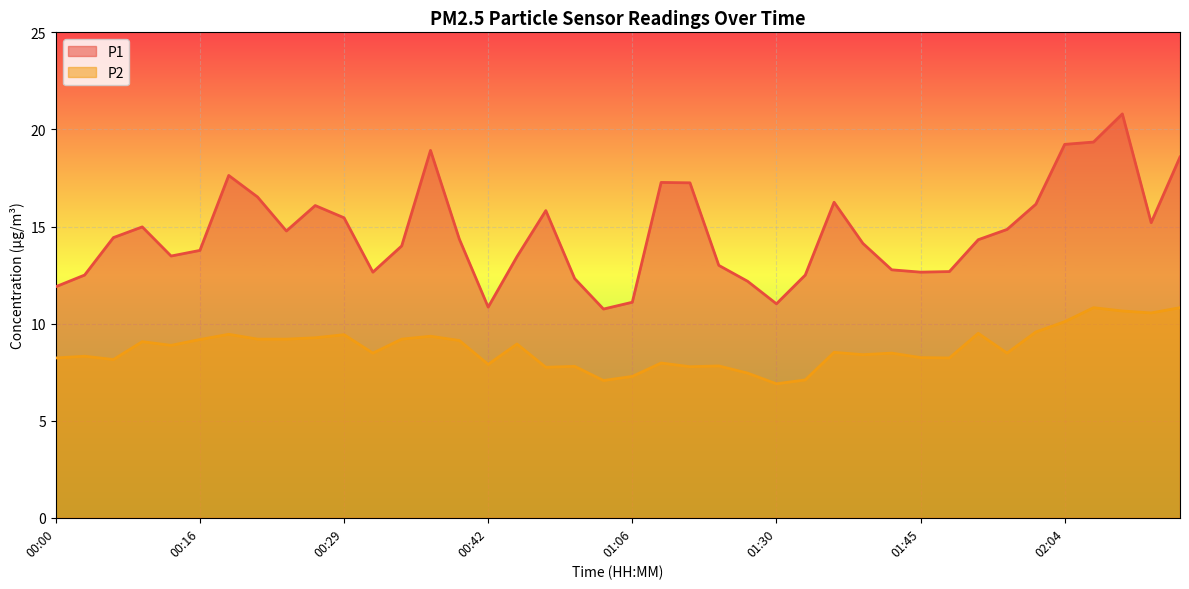

Between 00:32 and 00:39, which series saw the biggest shift?

P1